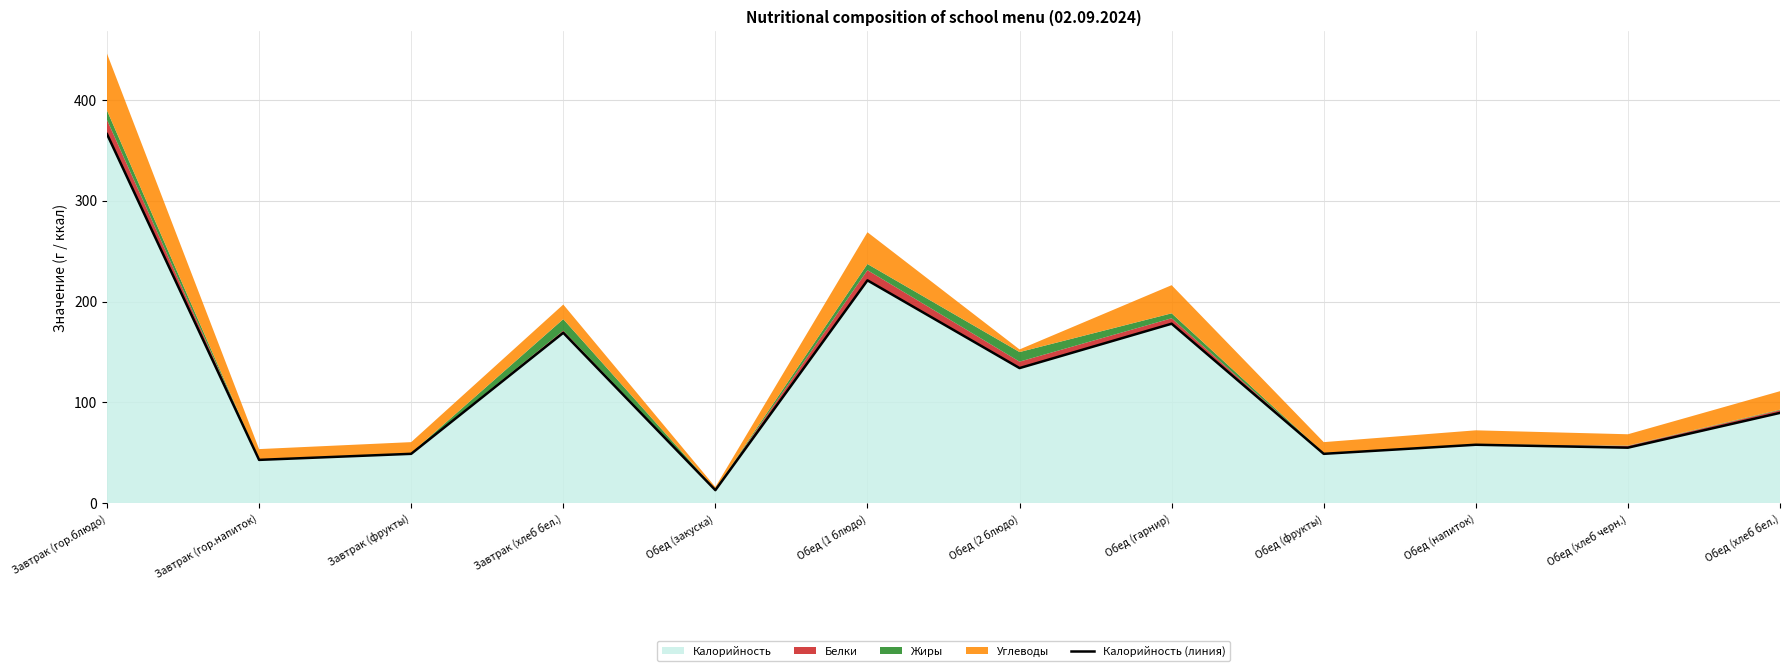

List the labels in order of value, smallest first.

Обед (закуска), Завтрак (гор.напиток), Завтрак (фрукты), Обед (фрукты), Обед (хлеб черн.), Обед (напиток), Обед (хлеб бел.), Обед (2 блюдо), Завтрак (хлеб бел.), Обед (гарнир), Обед (1 блюдо), Завтрак (гор.блюдо)